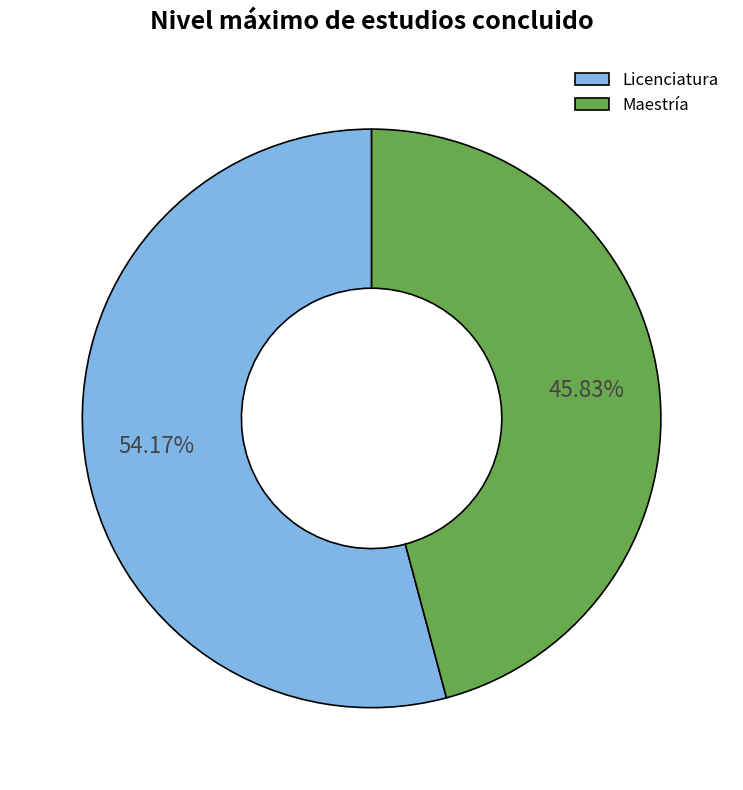

Which slice is the largest?

Licenciatura